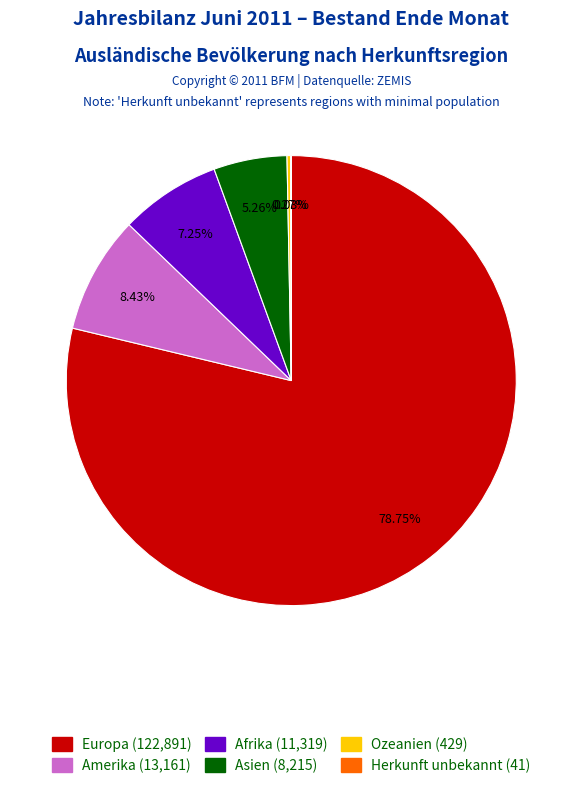

To the nearest percent, what percentage of the pie is Afrika?

7%